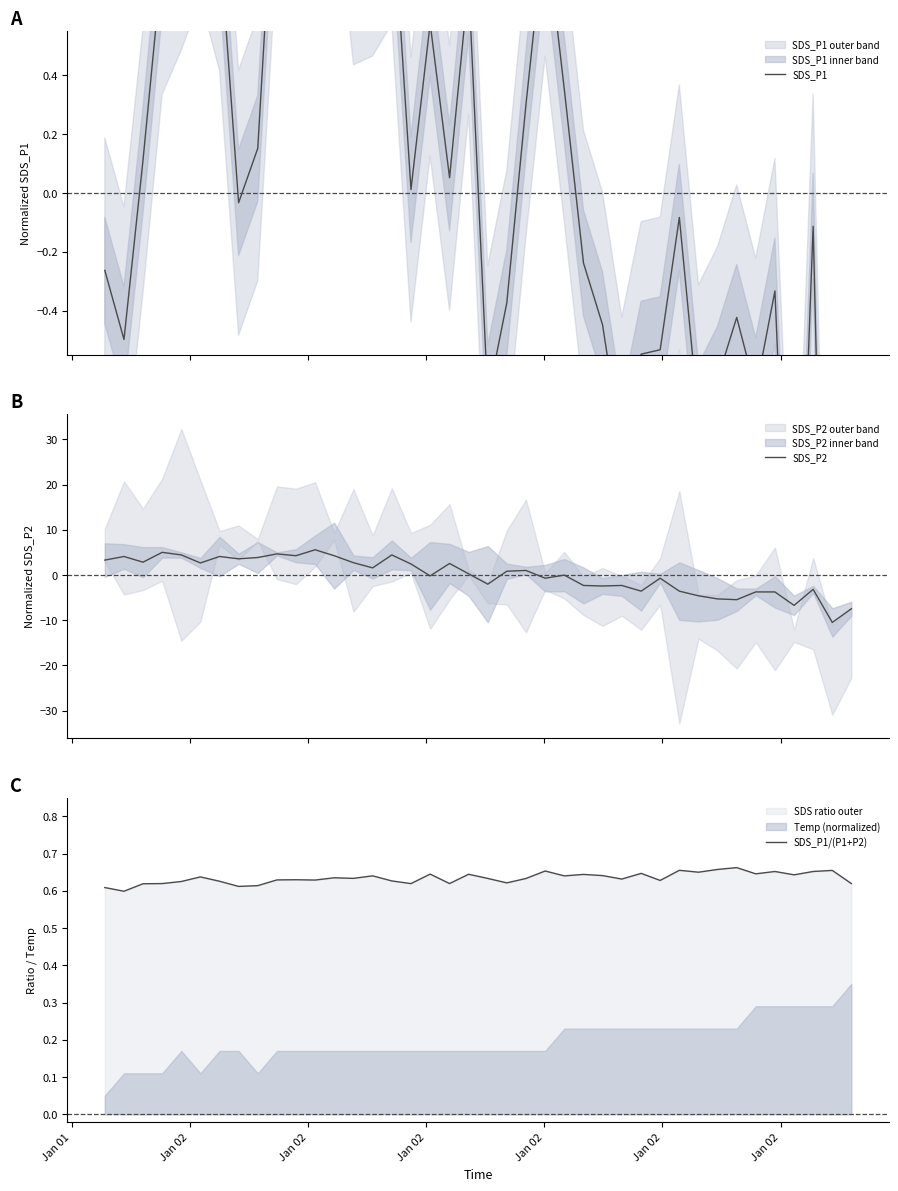

Which series ends up on top after the final intersection of SDS_P1/(P1+P2) and SDS_P2?

SDS_P1/(P1+P2)